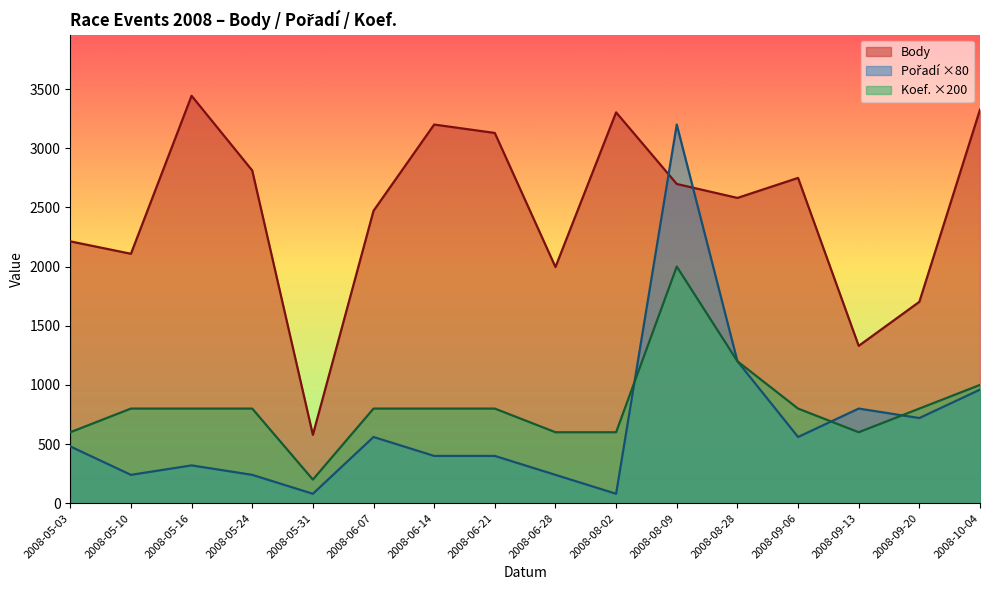

At which category does the chart reach its minimum across all series?

2008-05-31